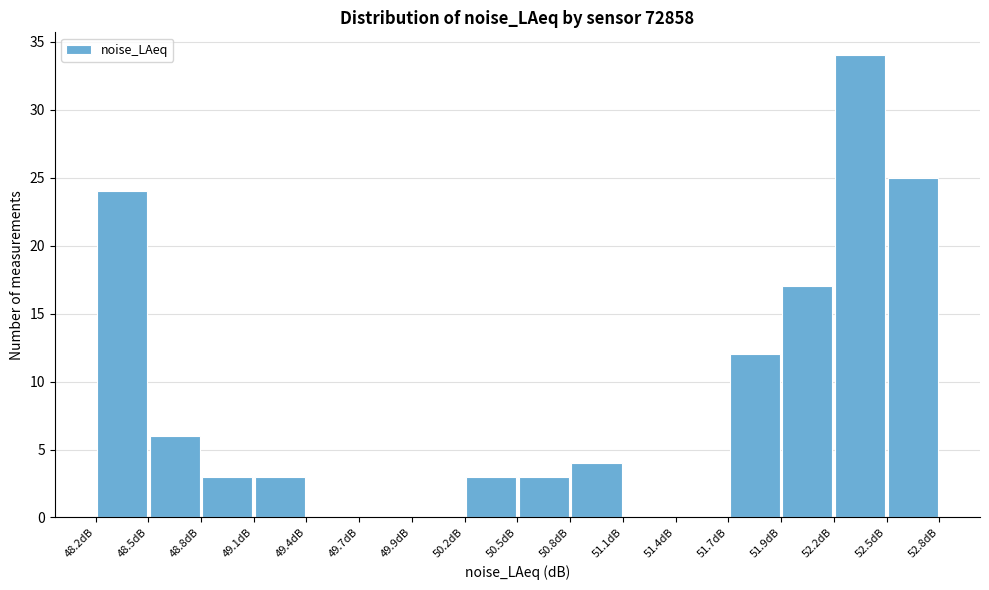

Over which range of the x-axis is the bar tallest?

52.25 to 52.50